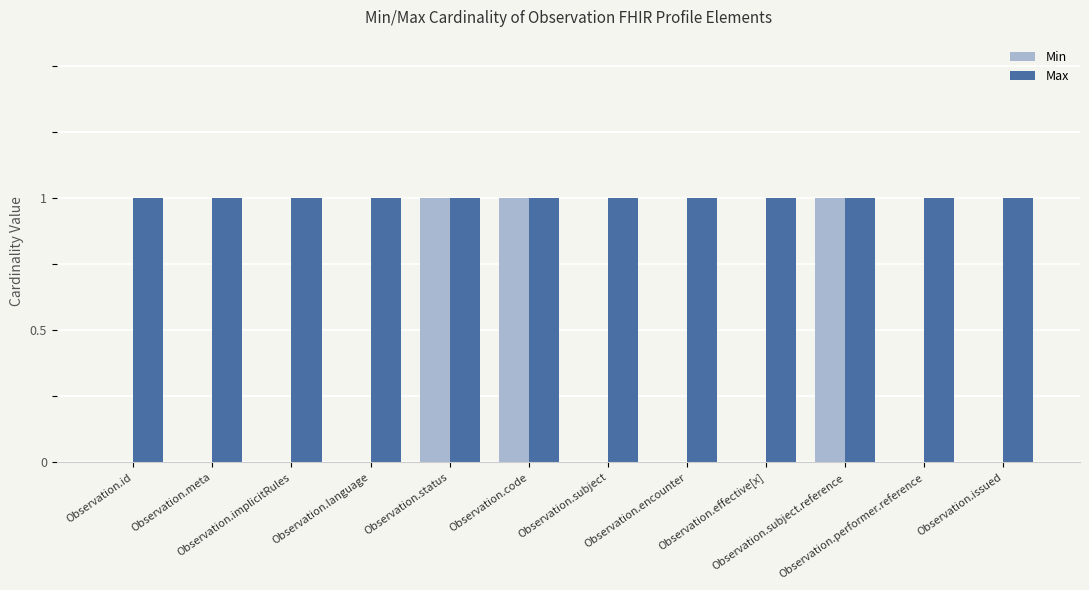

Is it true that Min equals 0 at Observation.code?

False